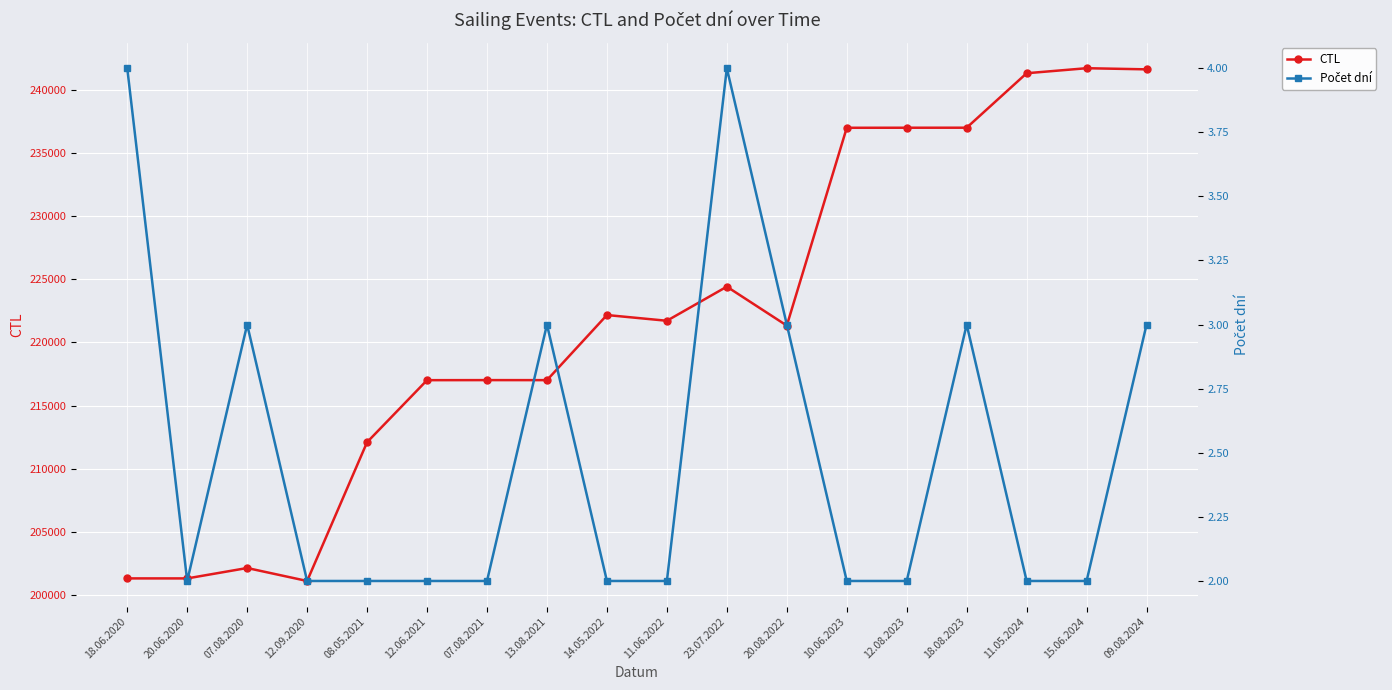

How many lines are shown in the chart?

2